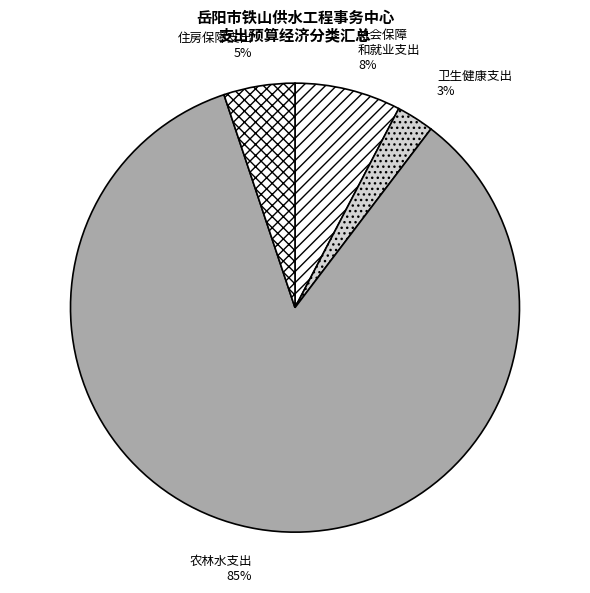

How many slices are in this pie chart?

4